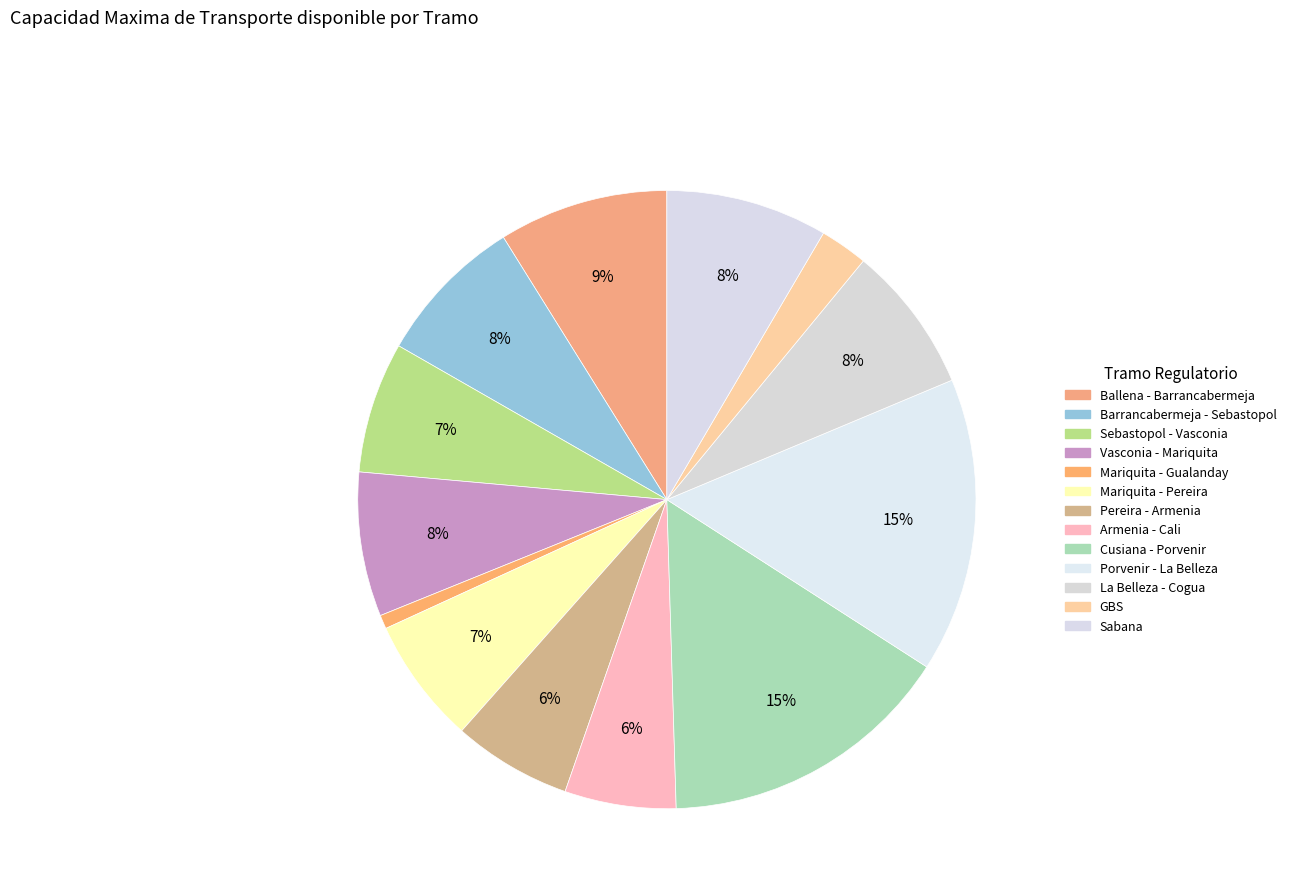

How many slices are in this pie chart?

13